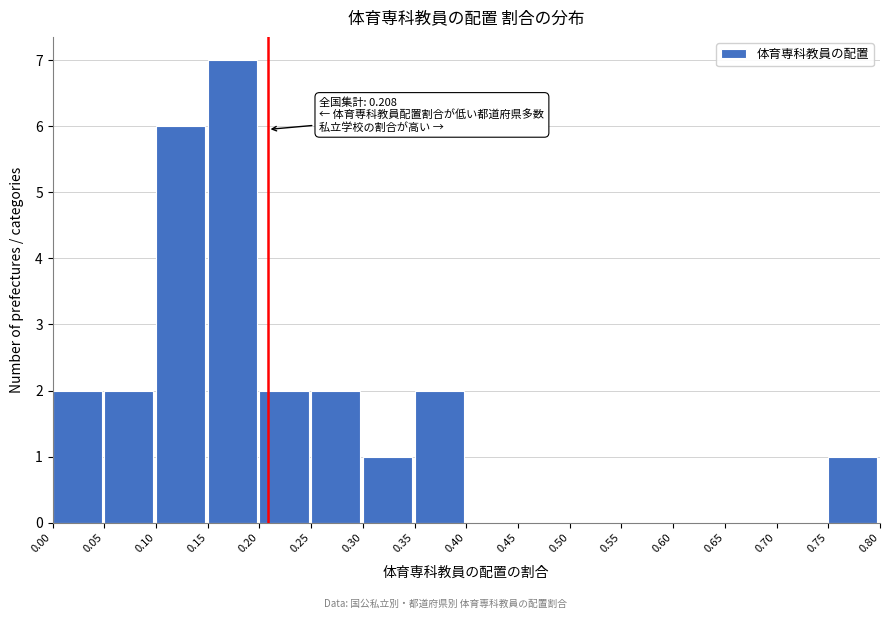

Which range on the x-axis has the tallest bar?

0.15 to 0.20